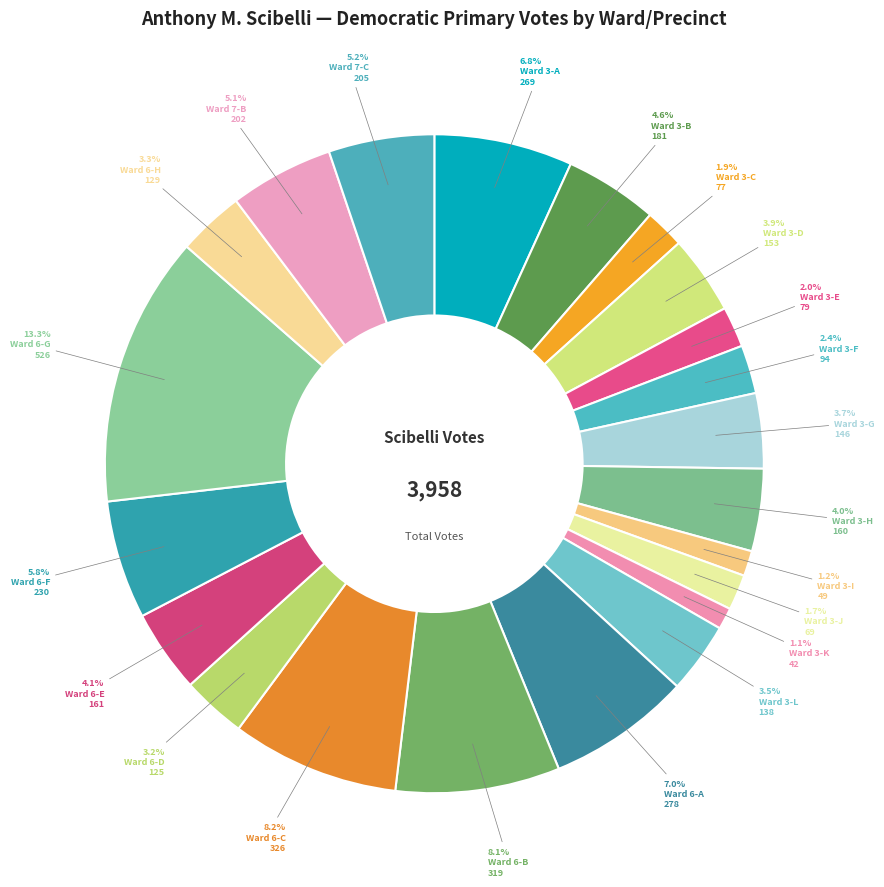

Which category has the biggest portion of the pie?

Ward 6-G